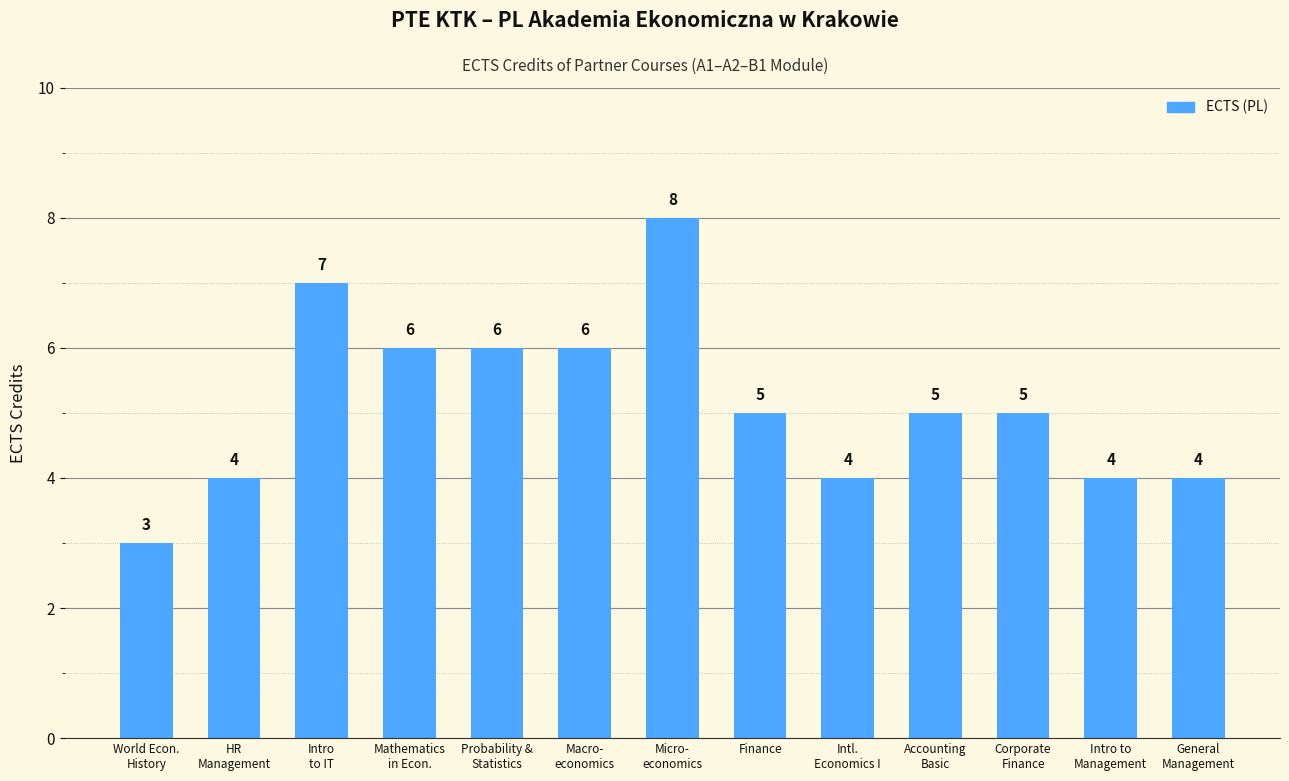

At which category does the chart reach its peak across all series?

Micro-
economics